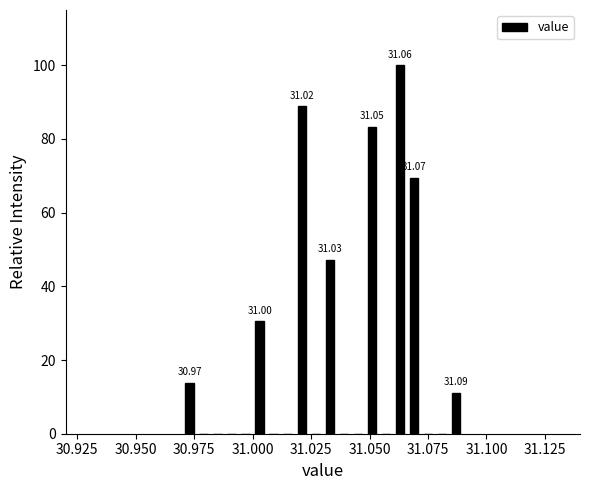

Read against the x-axis, roughly where is the centre of the tallest bar?

31.065